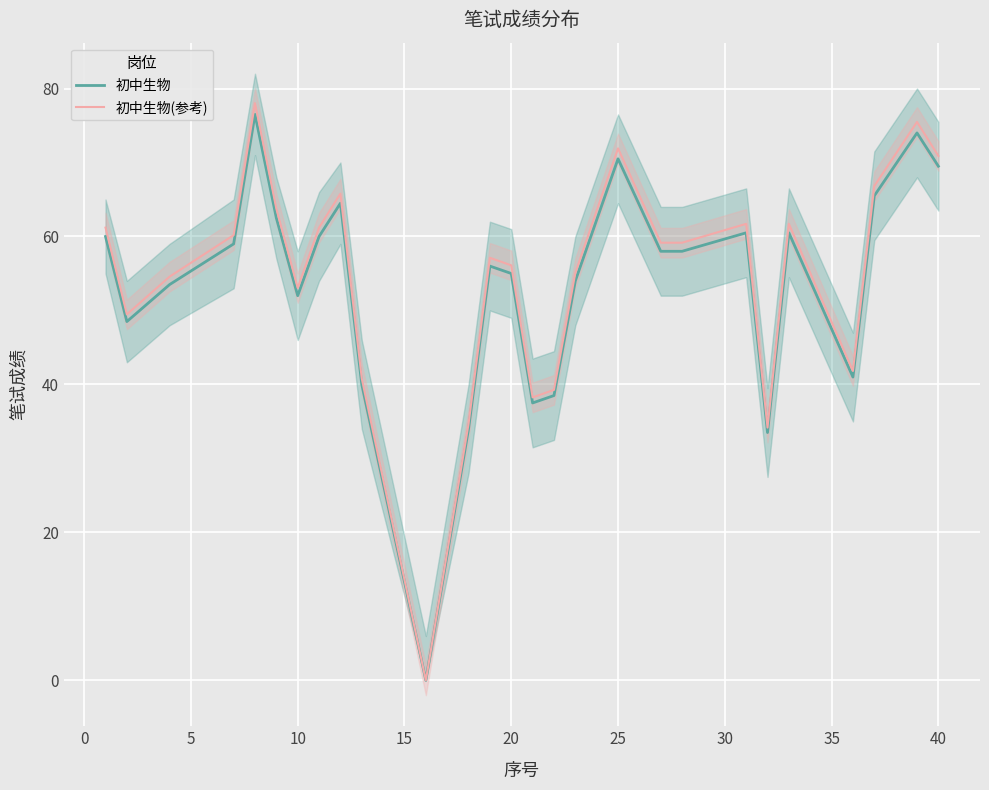

How many values in the 初中生物 series exceed 58?

12